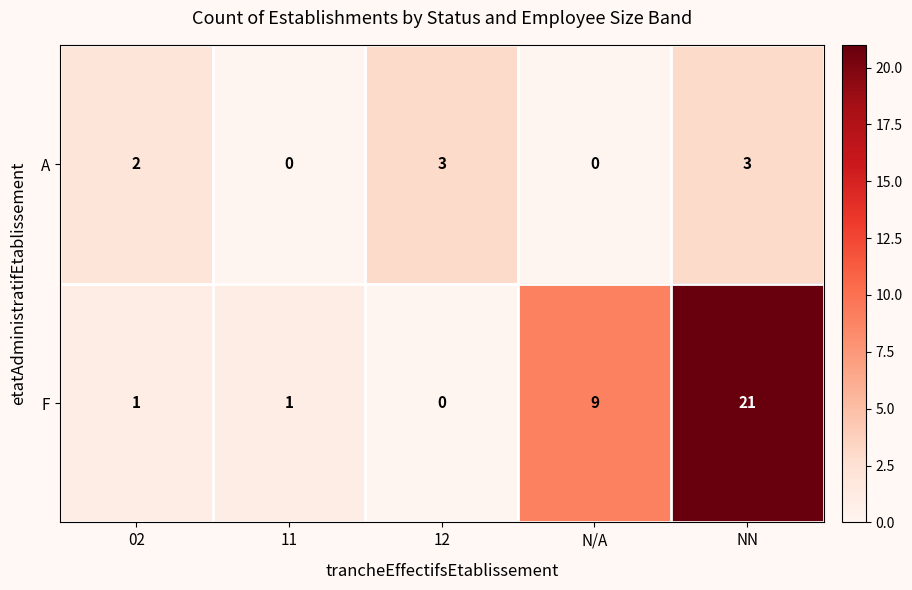

What is the total value across all series at N/A?

9